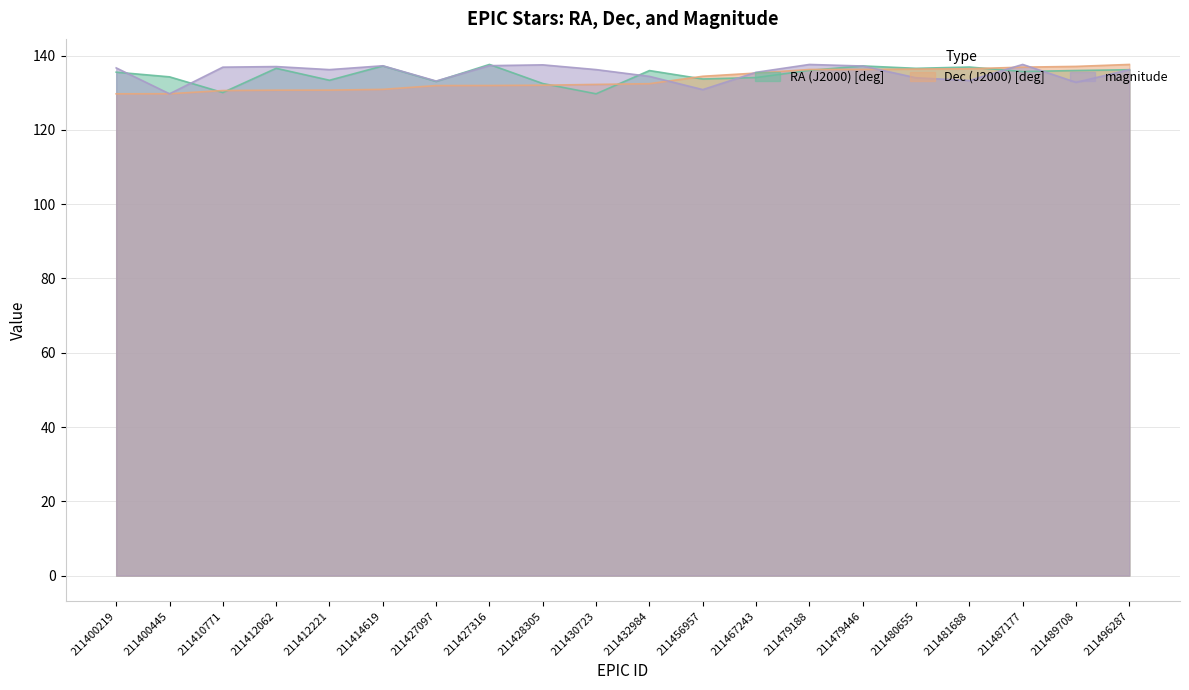

What is the average value of the Dec (J2000) [deg] series?

133.5